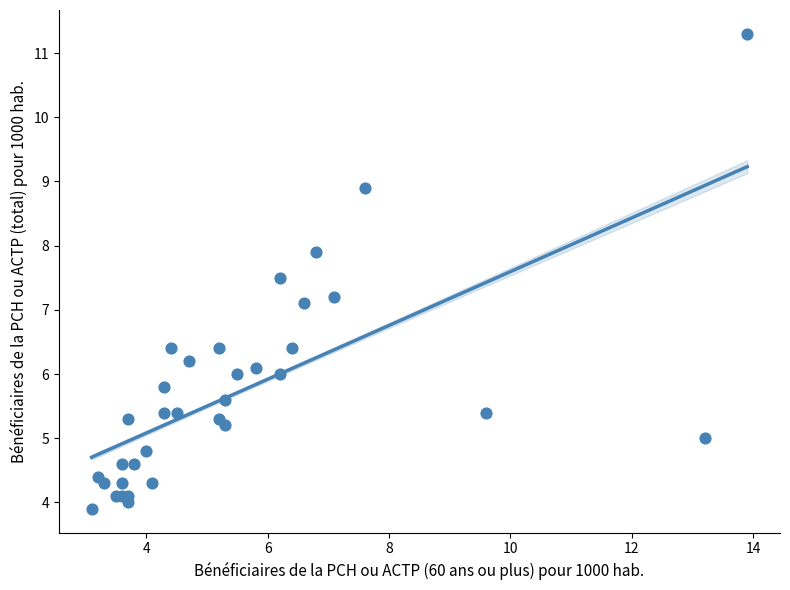

What Y value in the scatter plot is closest to 7?

7.1